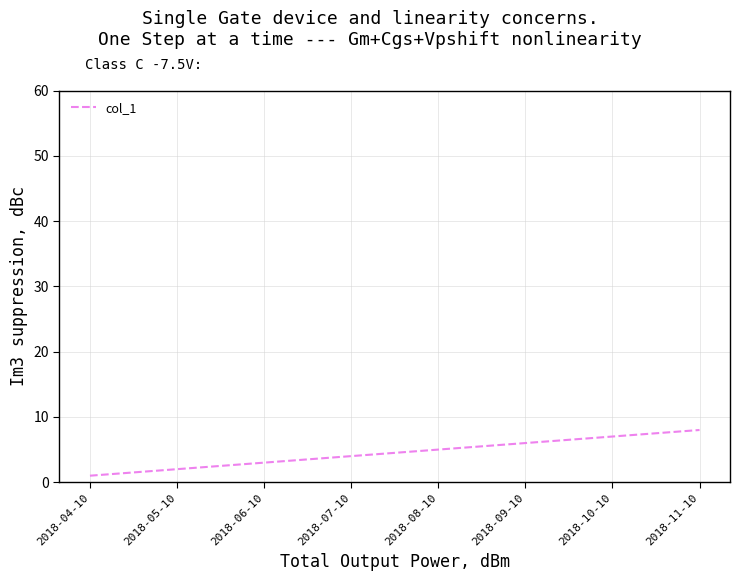

At which category does the chart reach its minimum across all series?

2018-04-10